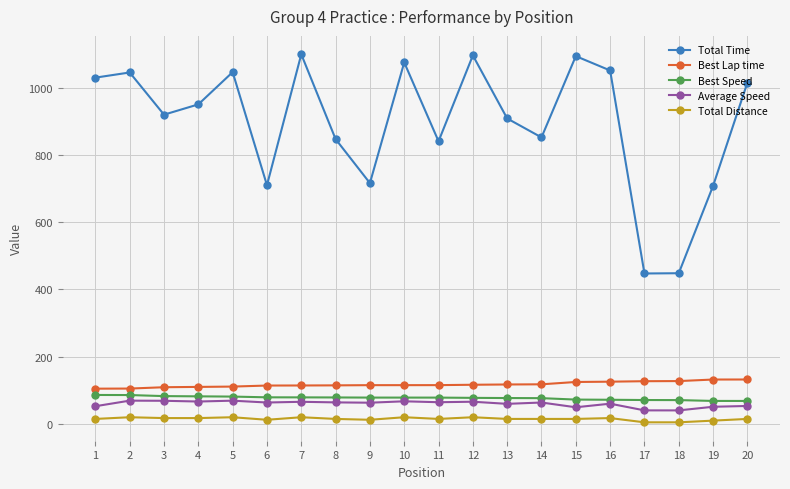

Which series has the largest range (max minus min)?

Total Time